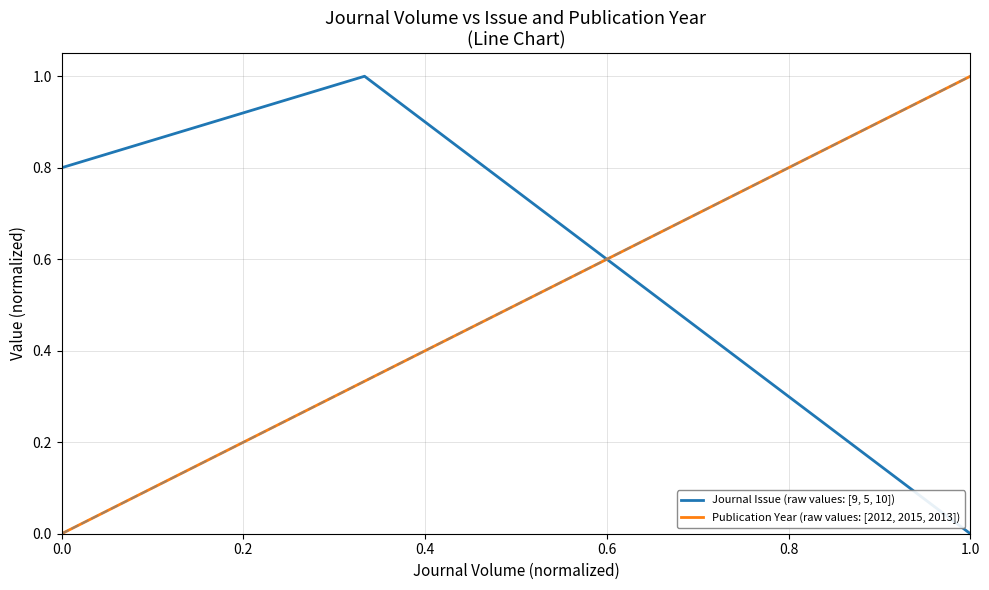

What is the difference between the maximum and minimum values in the Publication Year (raw values: [2012, 2015, 2013]) series?

1.0